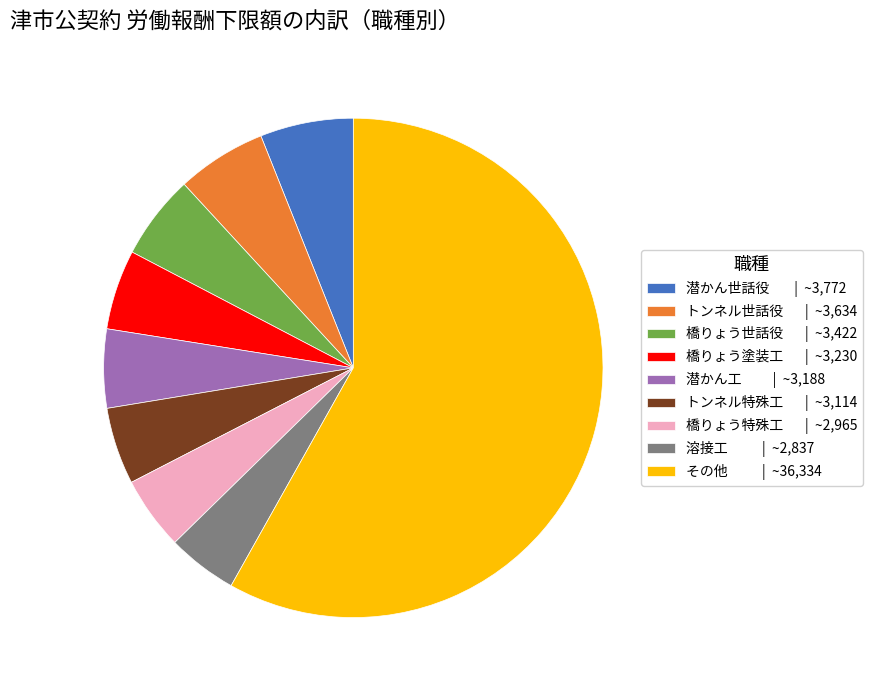

Which slice is the largest?

その他 | ~36,334